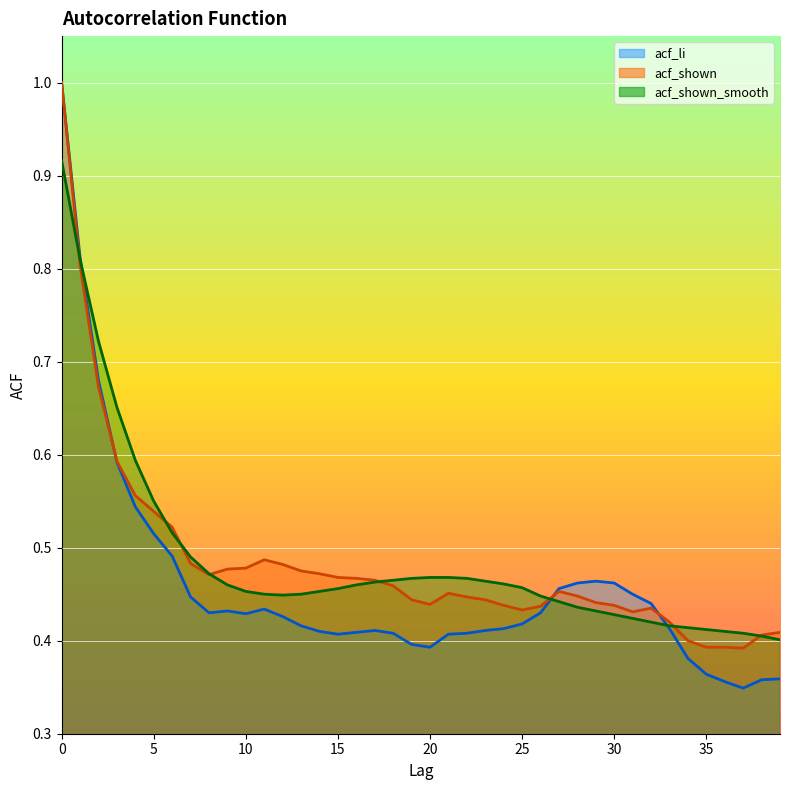

What is the value of the acf_li point at the 2nd from the left?

0.8